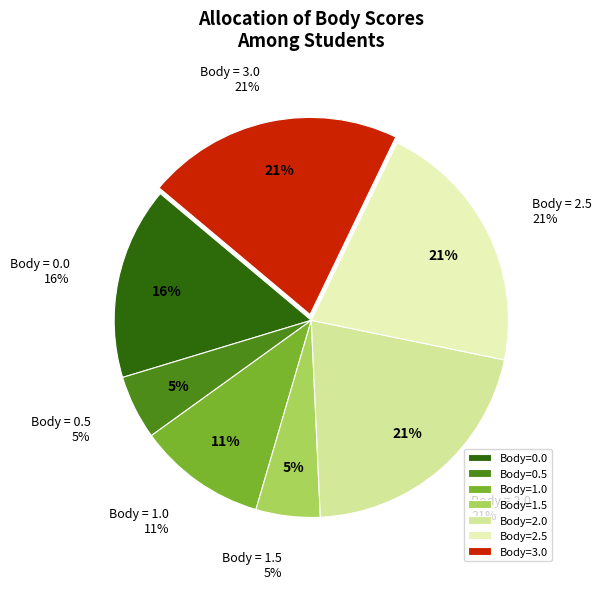

Do 3 and 1 together represent more than half of the pie?

No